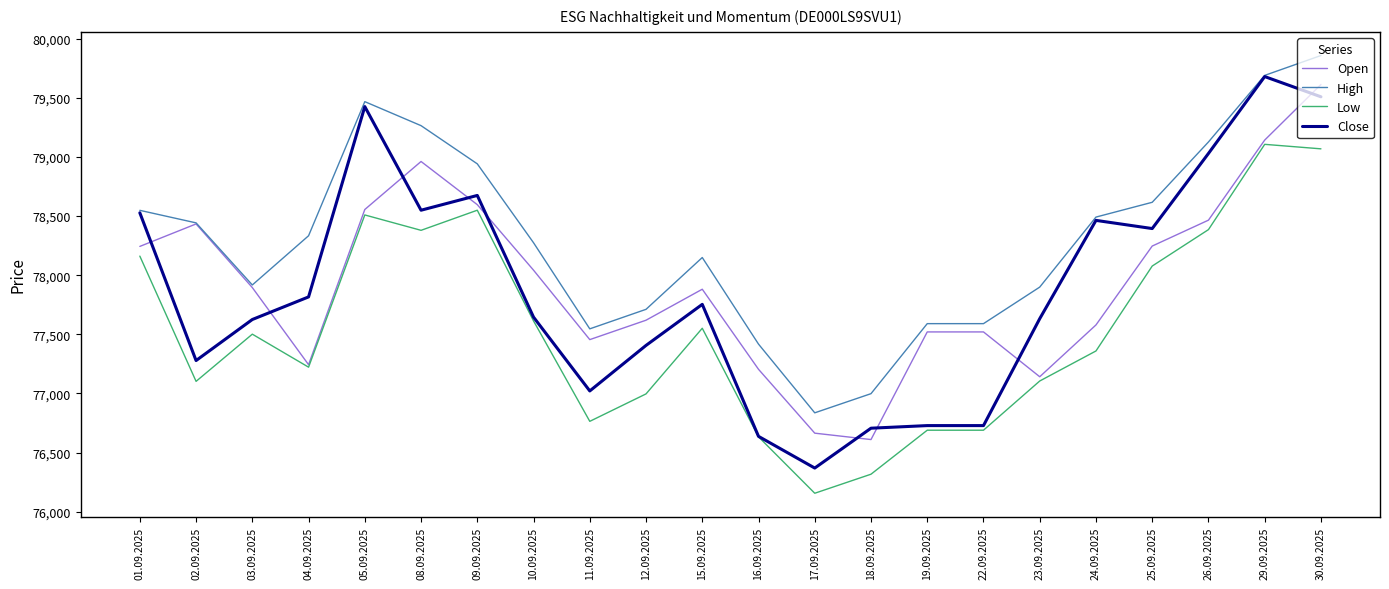

What is the sum of all Close values?

1713592